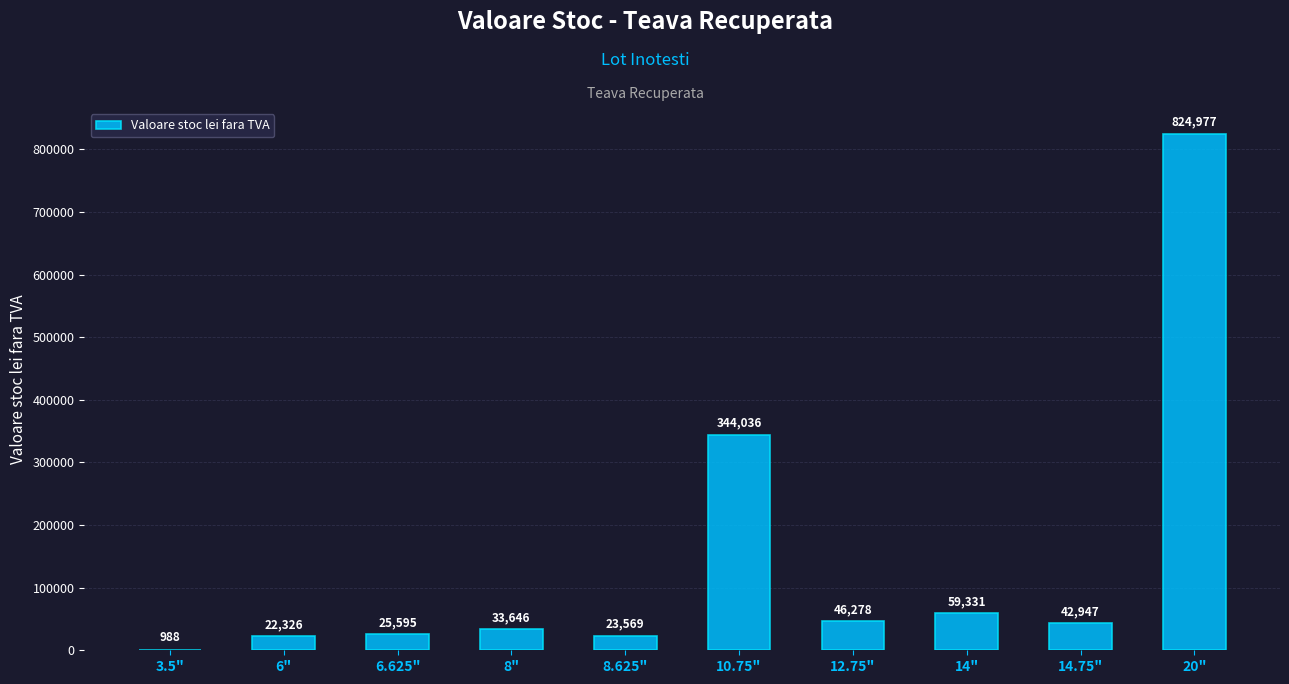

Which category has the highest value across all series?

20"